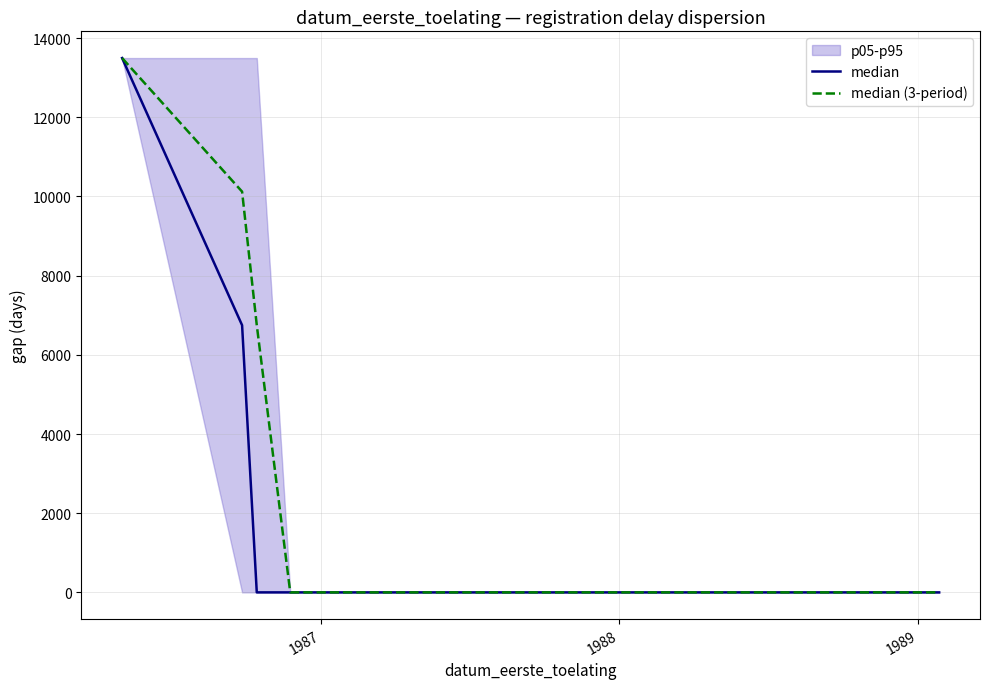

Reading left to right, transcribe all the data shown in this chart.

median: 13496	6748	0	0	0	0	0	0	0	0	0	0	0	0	0	0	0	0	0	0	0	0	0	0	0
median (3-period): 13496	10122	6748	0	0	0	0	0	0	0	0	0	0	0	0	0	0	0	0	0	0	0	0	0	0